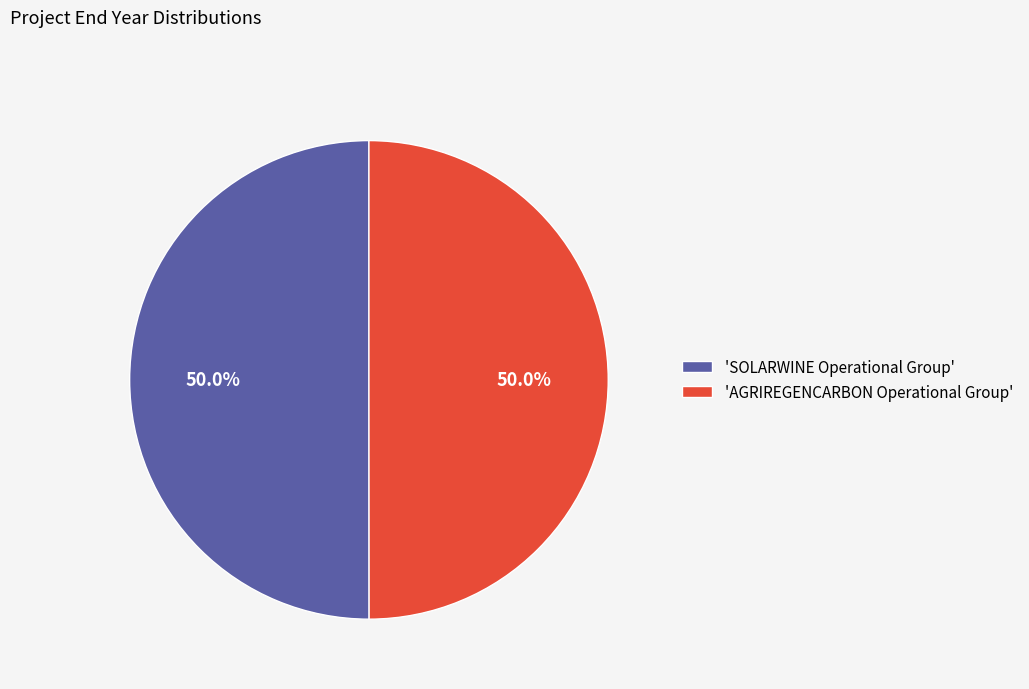

What is the total percentage of 'SOLARWINE Operational Group' and 'AGRIREGENCARBON Operational Group'?

100.0%